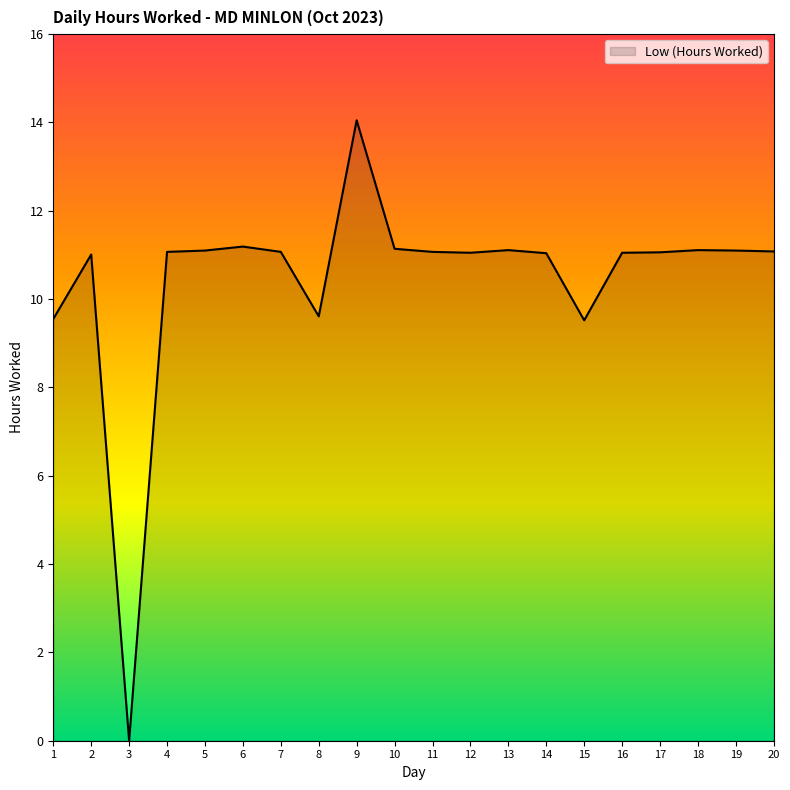

The value at 12 is 11.1. True or false?

True